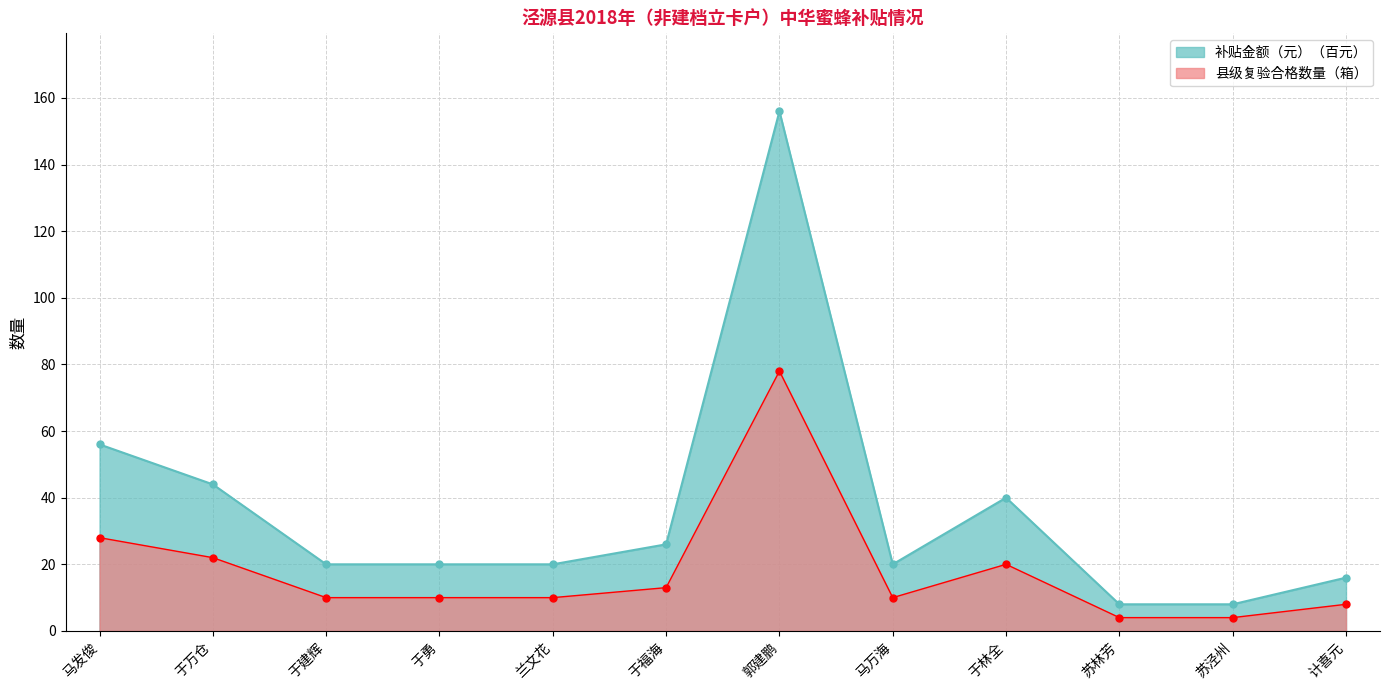

What is the difference between the 县级复验合格数量（箱） values at 马发俊 and 于林全?

8